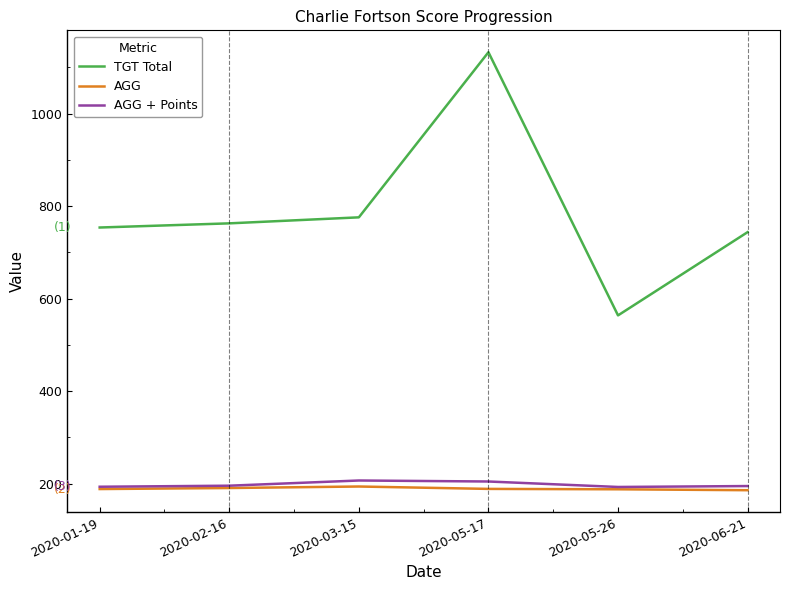

What is the difference between the highest and lowest values at 2020-05-26?

376.0